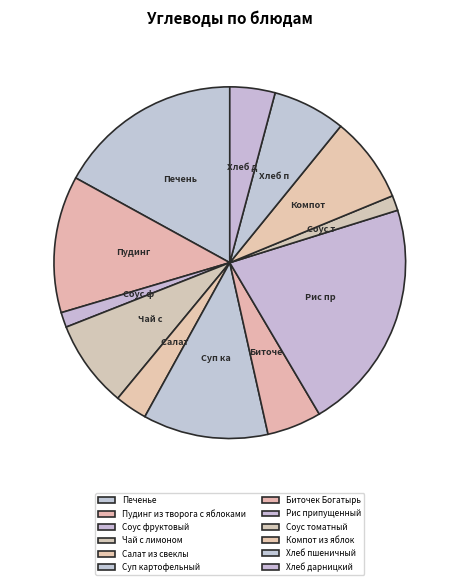

Count the number of slices in the pie.

12